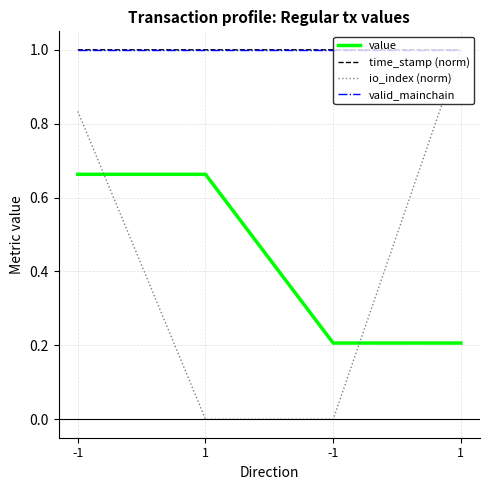

What is the spread (max minus min) of values at 1?

1.0